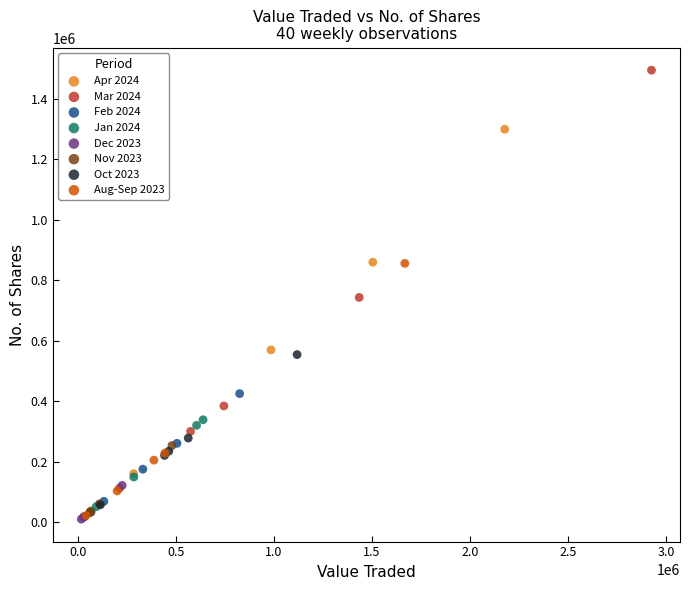

Which series has the largest Y range (max minus min)?

Mar 2024